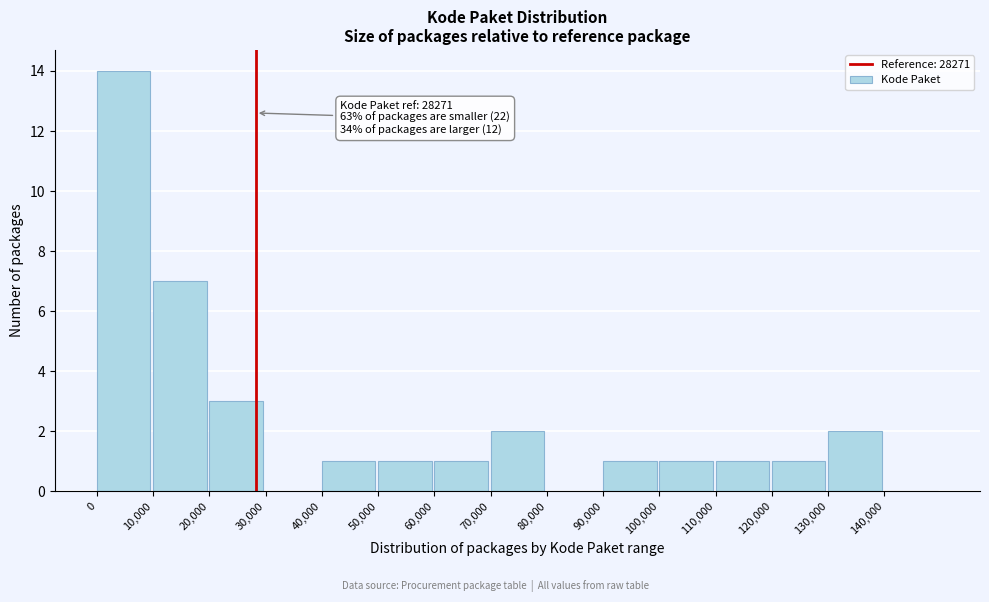

Which range on the x-axis has the tallest bar?

0 to 10000